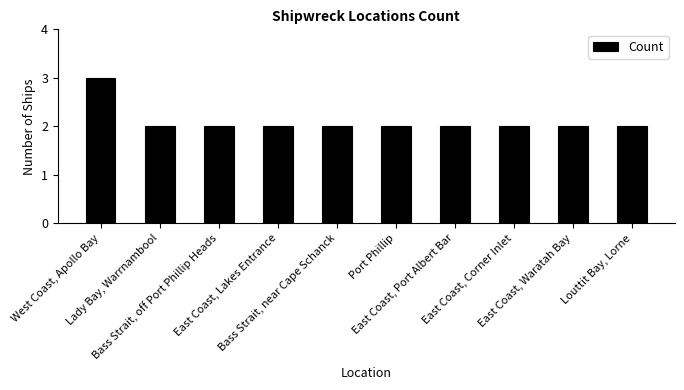

What is the label of the 3rd bar from the left?

Bass Strait, off Port Phillip Heads